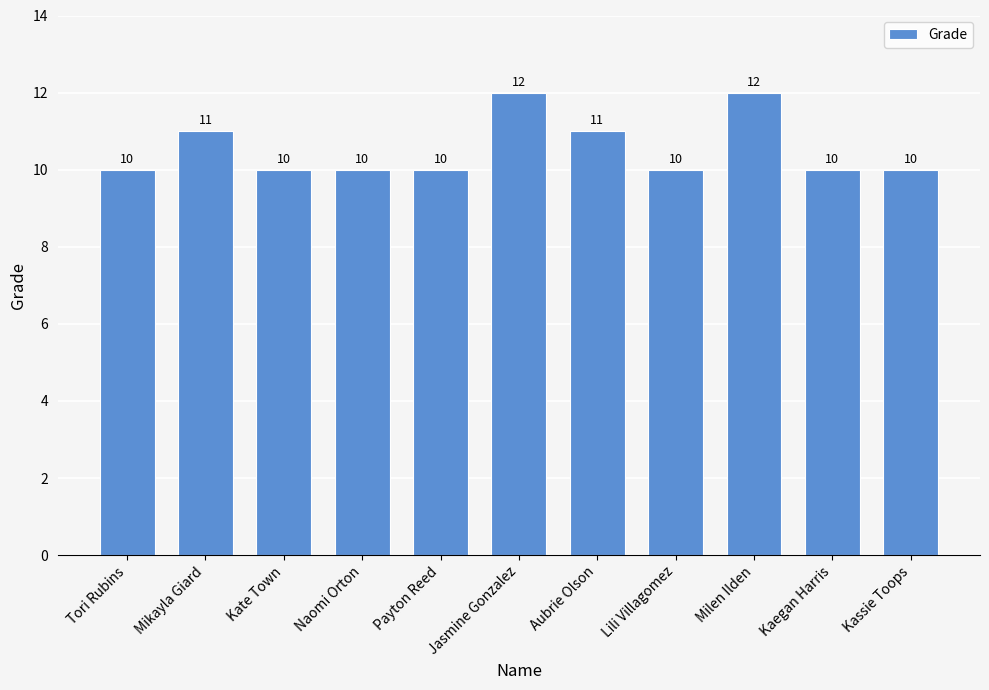

Is it true that the value at Naomi Orton is 17?

False